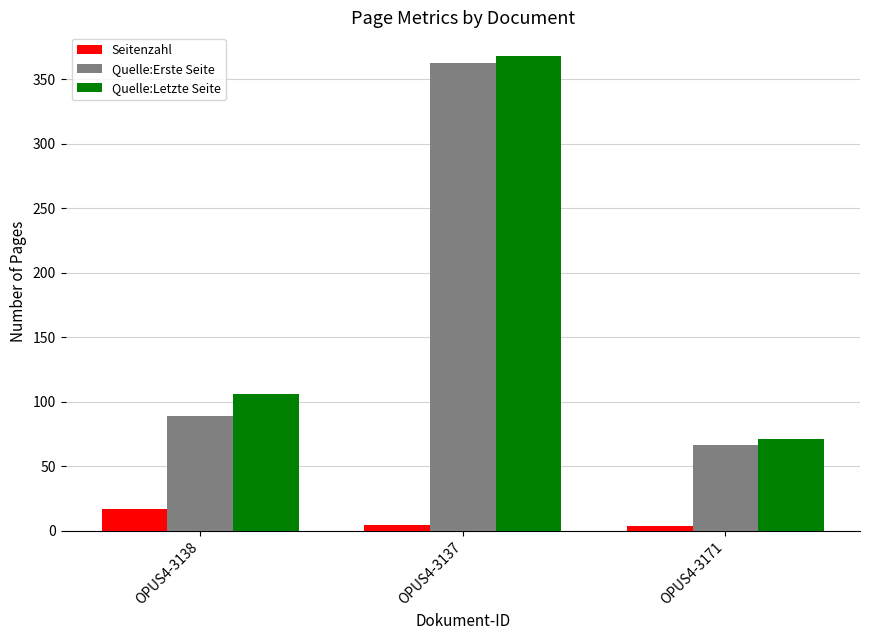

Which series has the largest range (max minus min)?

Quelle:Letzte Seite